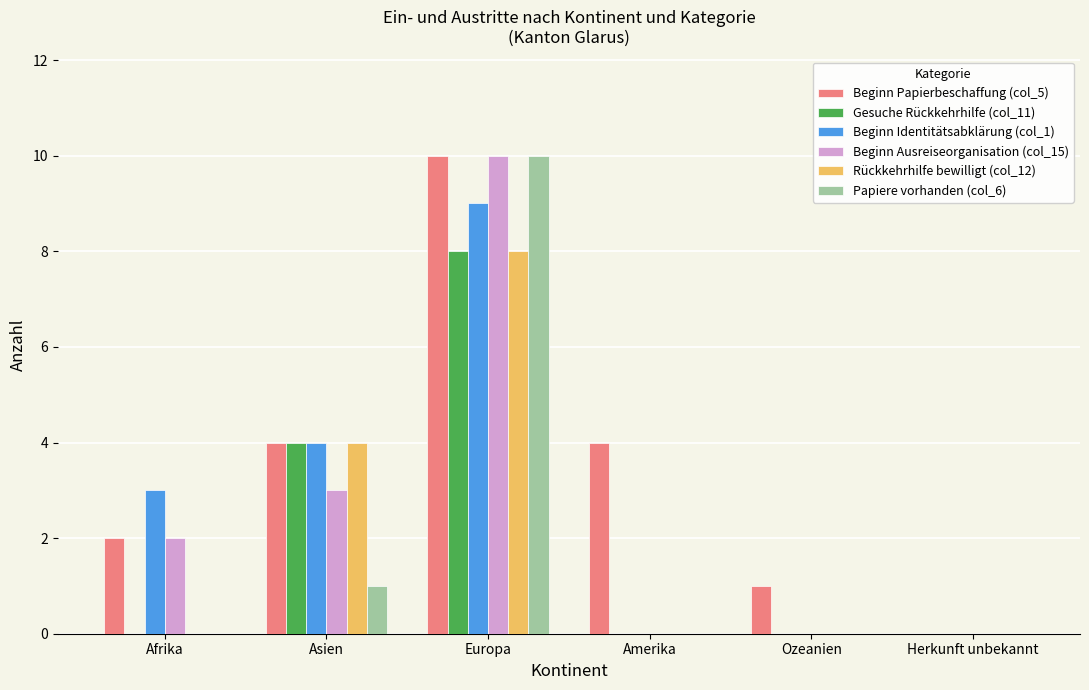

Is the value of Gesuche Rückkehrhilfe (col_11) at Europa greater than the value of Papiere vorhanden (col_6) at Ozeanien?

Yes